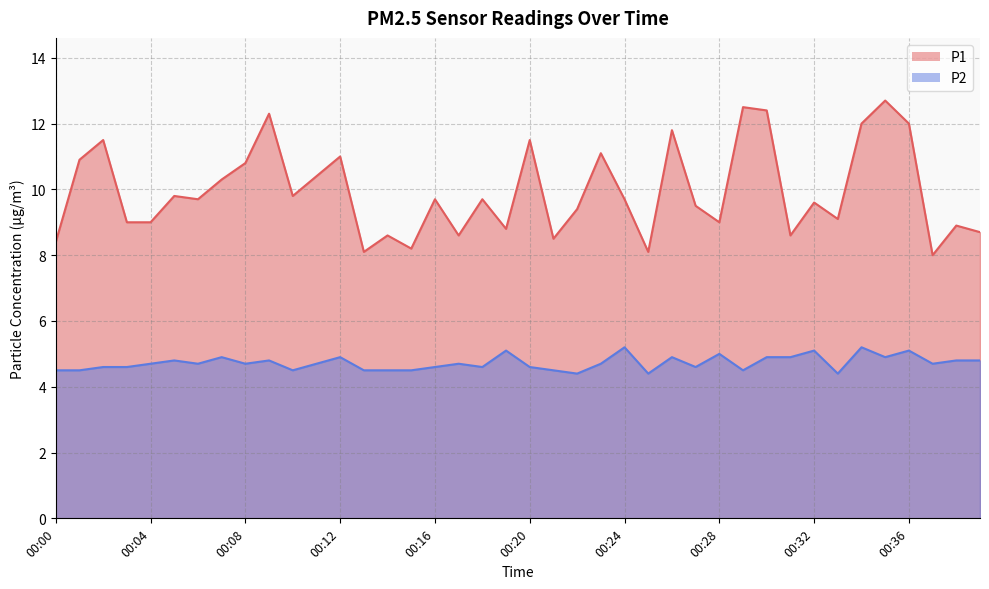

Between 00:12 and 00:20, which series saw the biggest shift?

P1